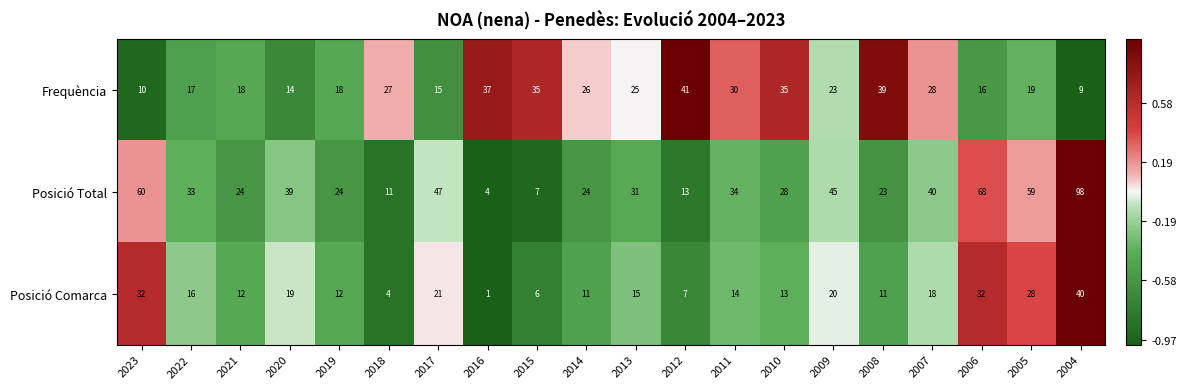

Which category has the highest value in the Posició Total series?

2004